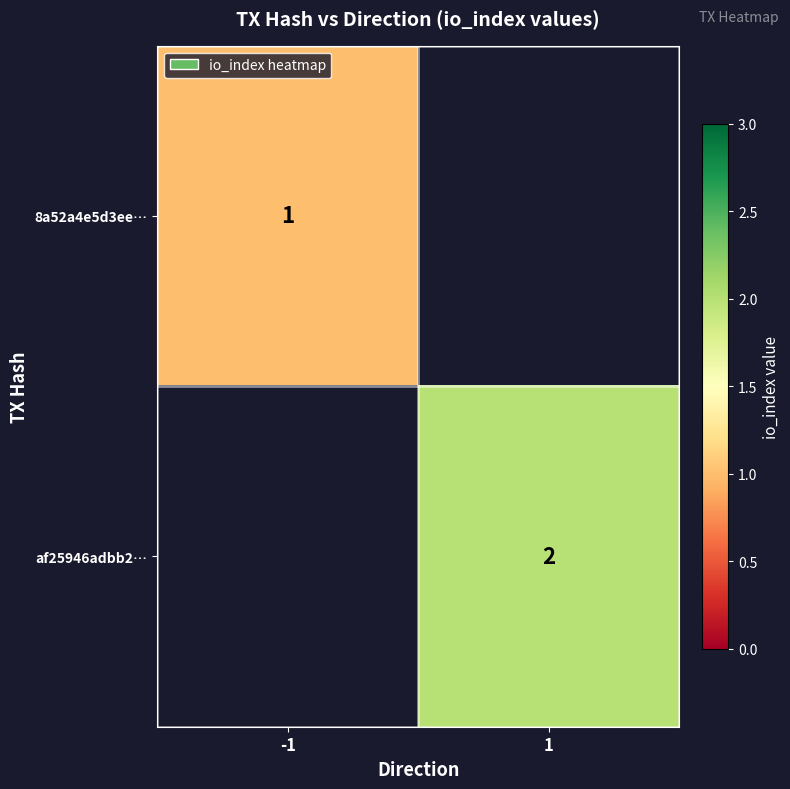

The value of af25946adbb2… at 1 is 0. True or false?

False